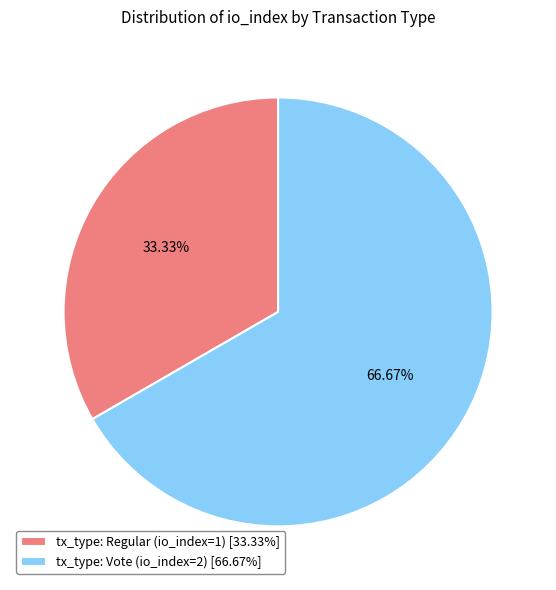

What percentage is the tx_type: Vote (io_index=2) slice, to the nearest percent?

67%